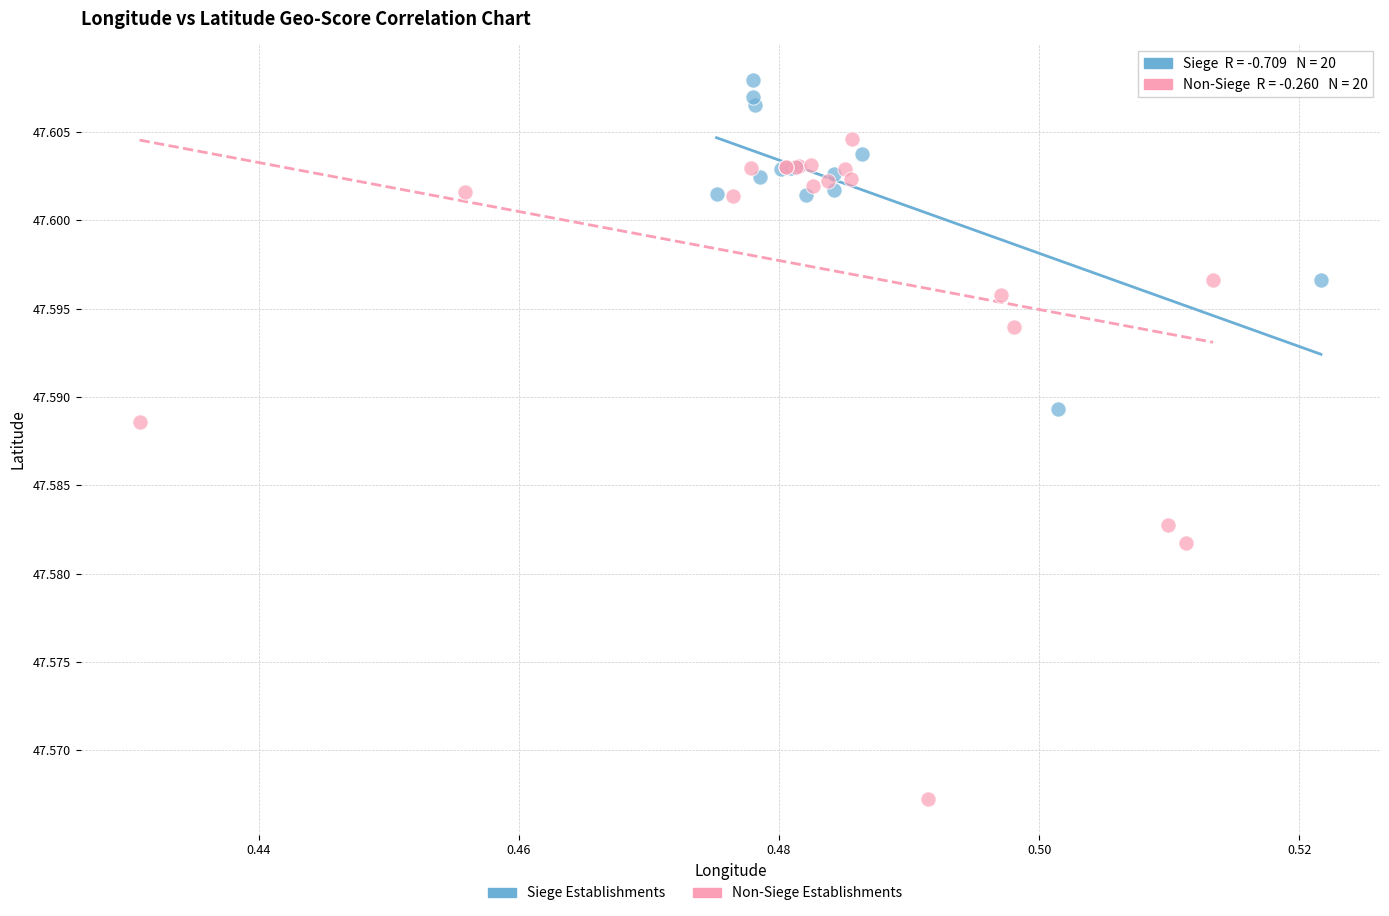

Which series reaches the minimum Y coordinate?

Non-Siege Establishments